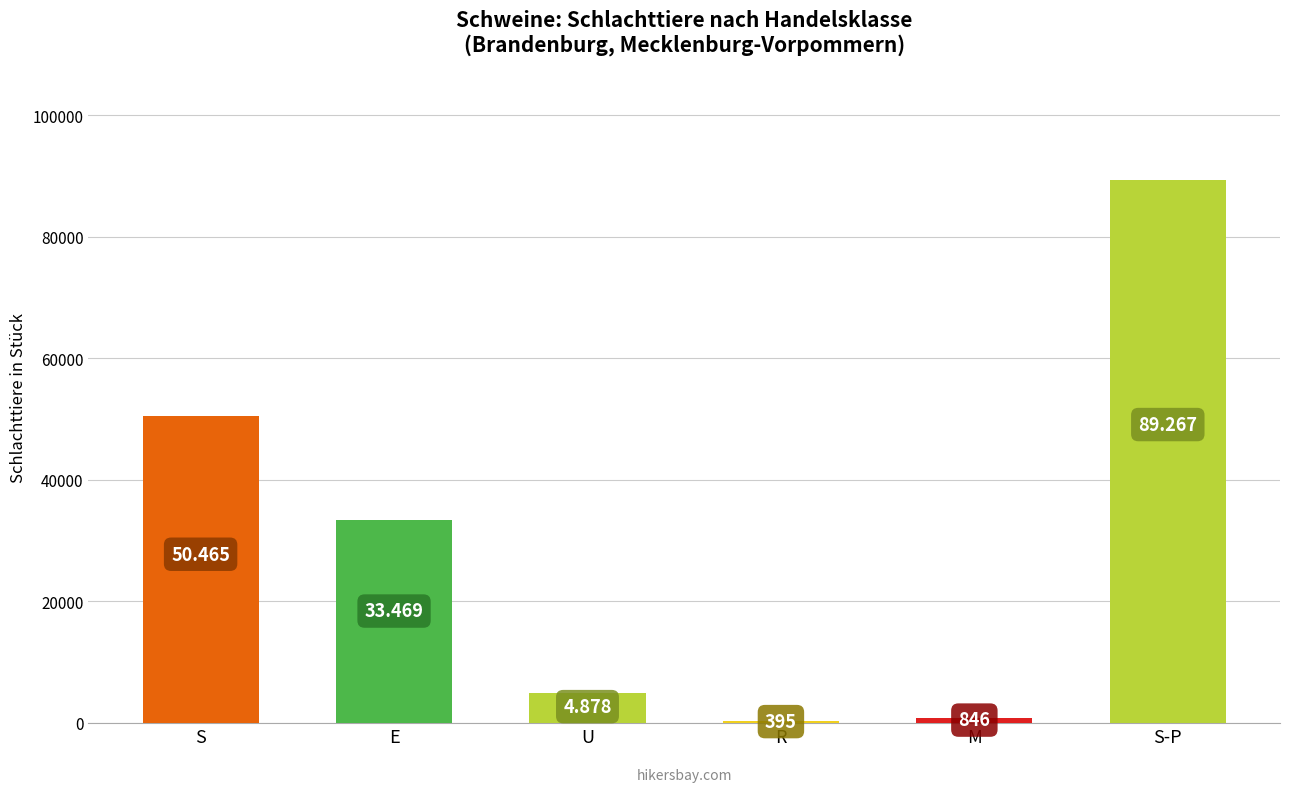

Reading left to right, list all the values displayed in this chart.

S=50465	E=33469	U=4878	R=395	M=846	S-P=89267